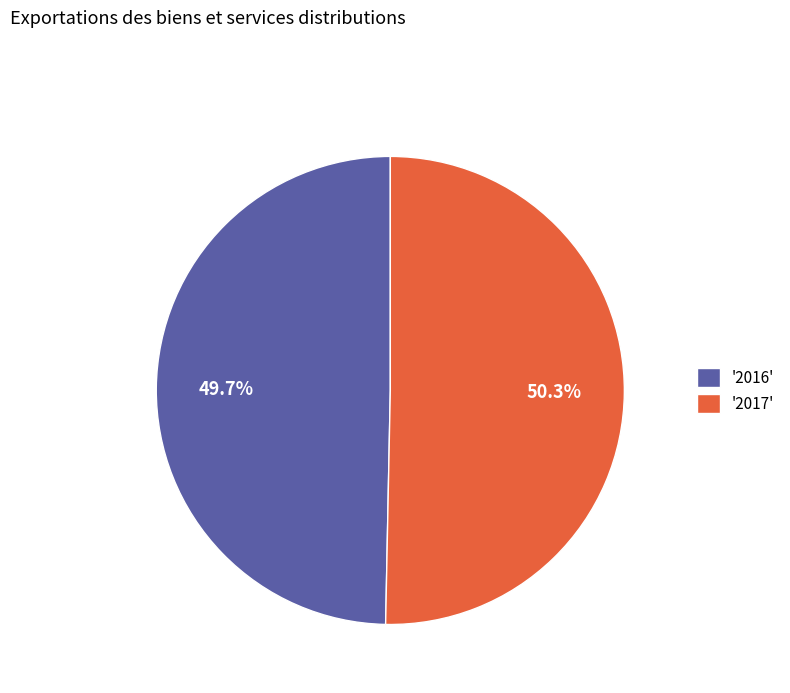

Which has a higher value, '2016' or '2017'?

'2017'